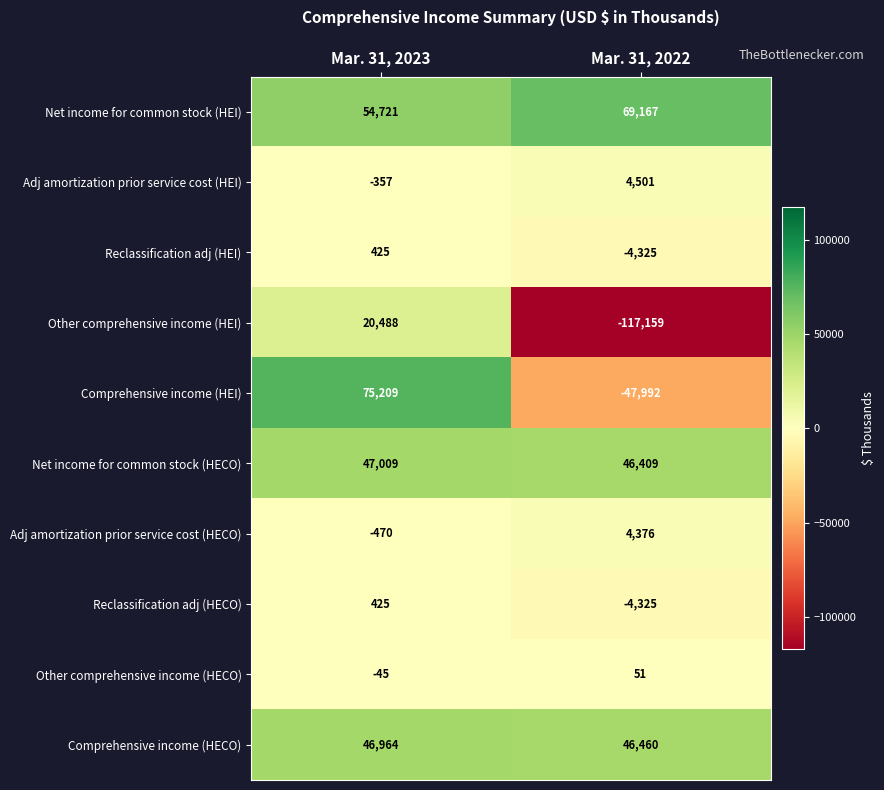

Reading left to right, transcribe all the data shown in this chart.

Net income for common stock (HEI): 54721	69167
Adj amortization prior service cost (HEI): -357	4501
Reclassification adj (HEI): 425	-4325
Other comprehensive income (HEI): 20488	-117159
Comprehensive income (HEI): 75209	-47992
Net income for common stock (HECO): 47009	46409
Adj amortization prior service cost (HECO): -470	4376
Reclassification adj (HECO): 425	-4325
Other comprehensive income (HECO): -45	51
Comprehensive income (HECO): 46964	46460